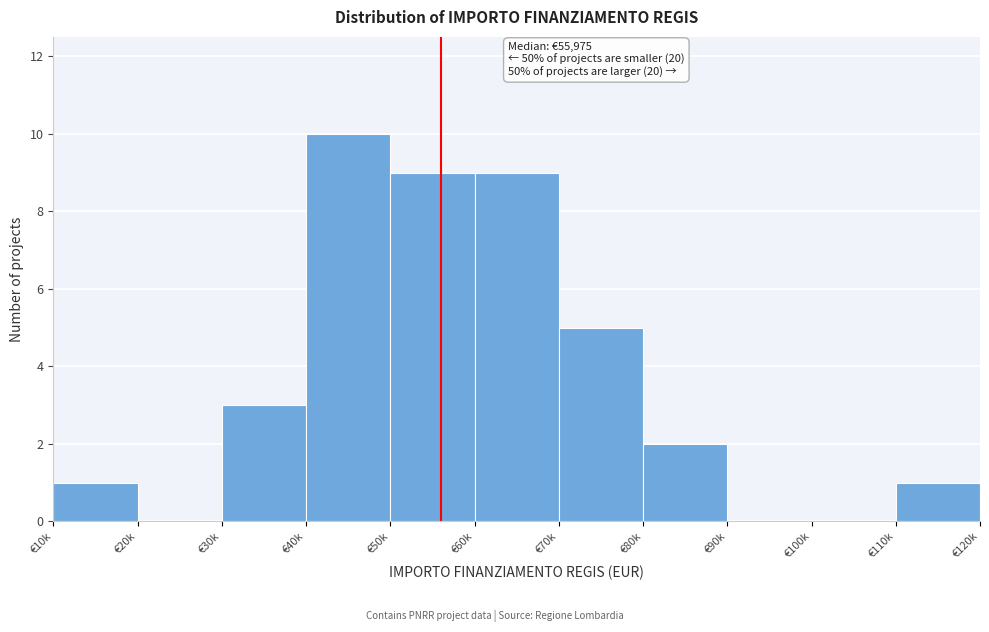

Reading left to right, list all the values displayed in this chart.

€10k=1	€20k=0	€30k=3	€40k=10	€50k=9	€60k=9	€70k=5	€80k=2	€90k=0	€100k=0	€110k=1